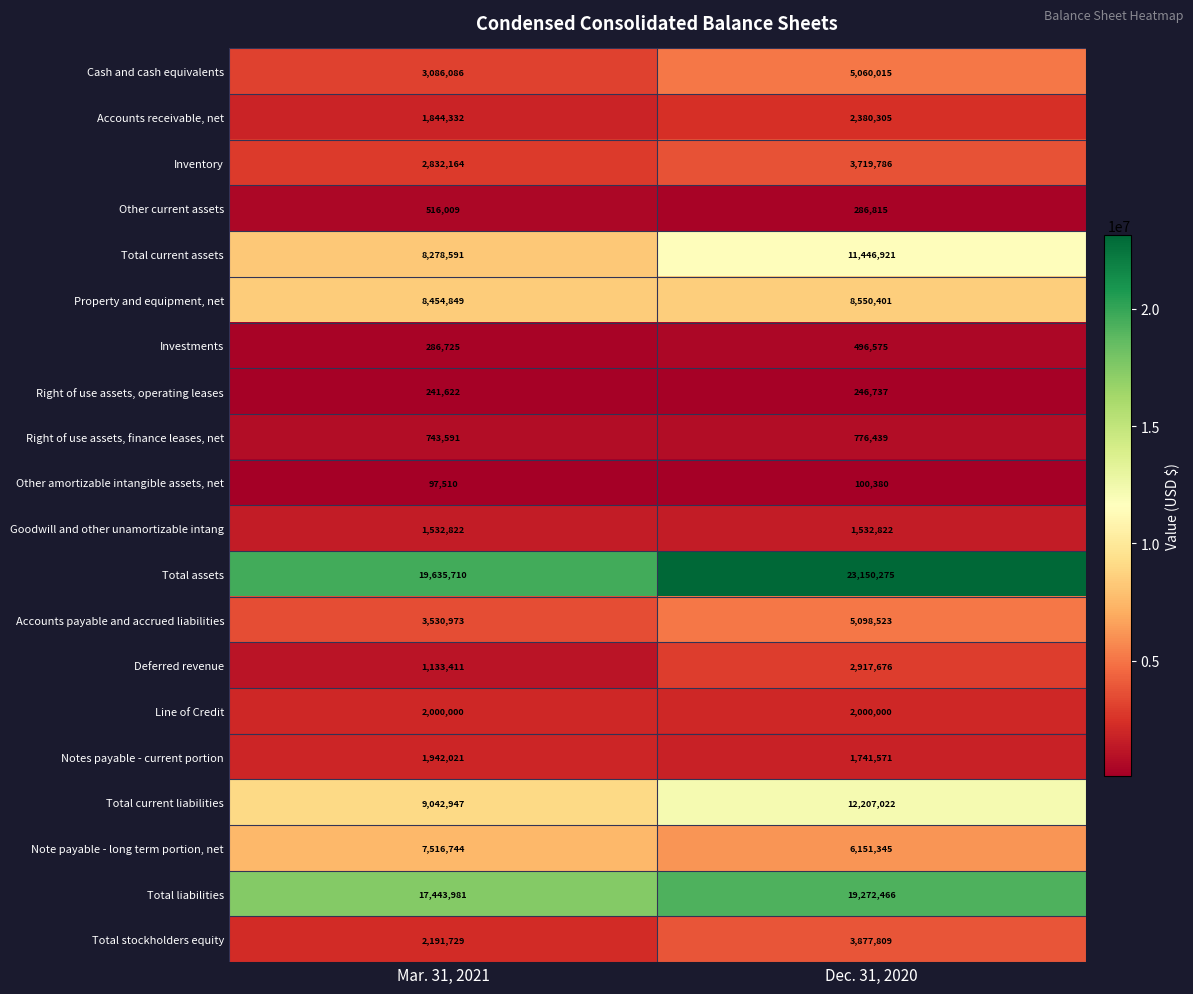

The value of Accounts payable and accrued liabilities at Dec. 31, 2020 is 2071843. True or false?

False